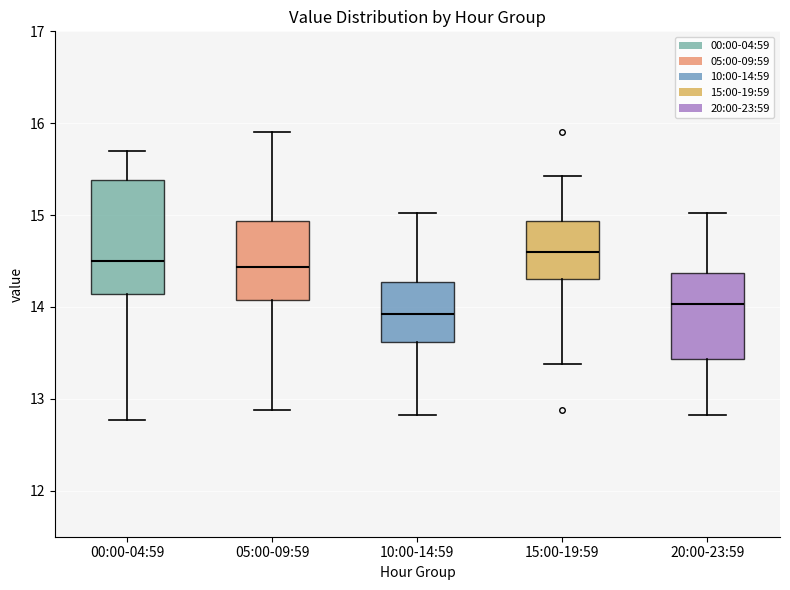

Where is the lower edge of the box for 05:00-09:59 on the y-axis? The values are not printed on the chart, so give them approximately, as read against the axis.

14.1